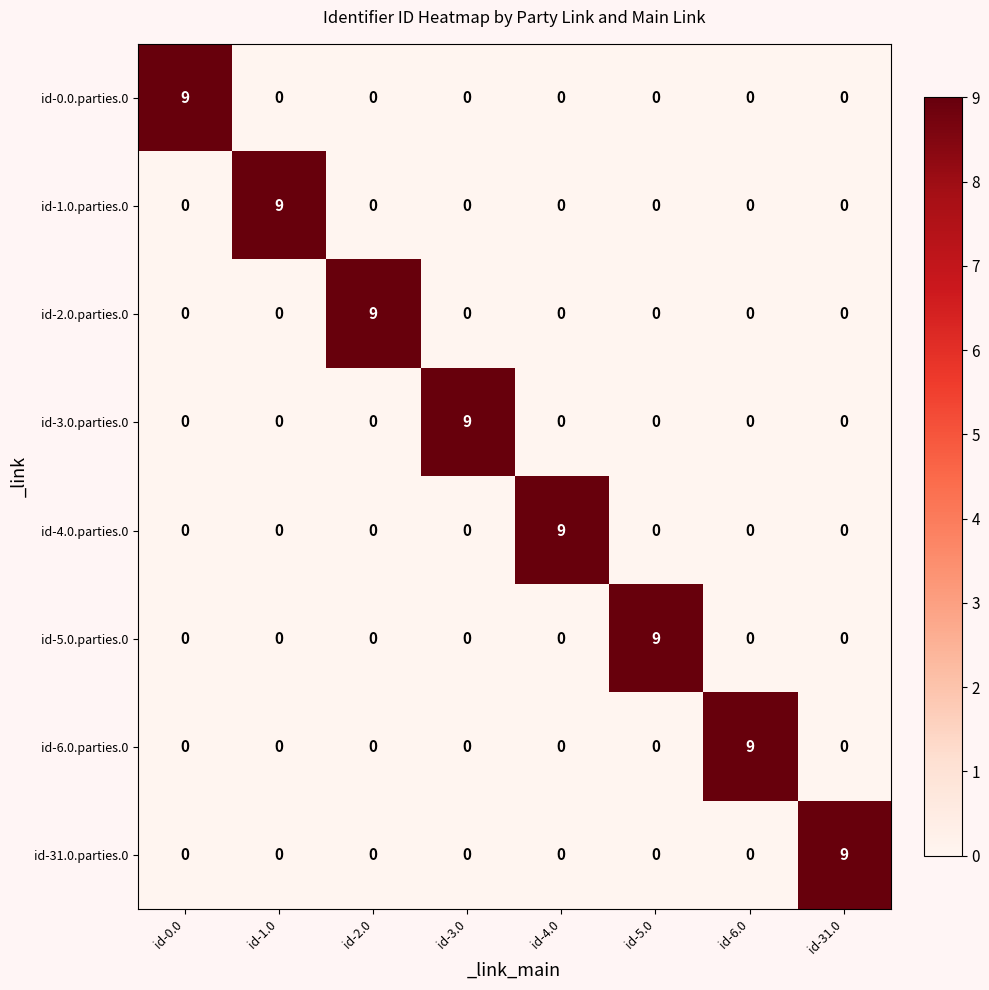

What is the total value across all series at id-2.0?

9